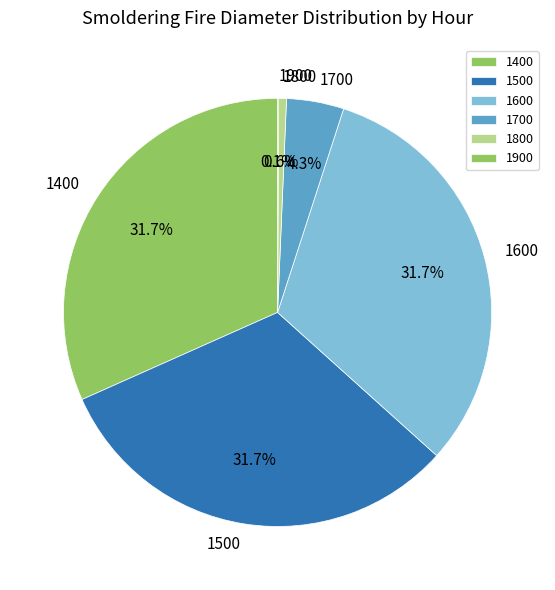

Is there any slice that represents more than half of the pie?

No